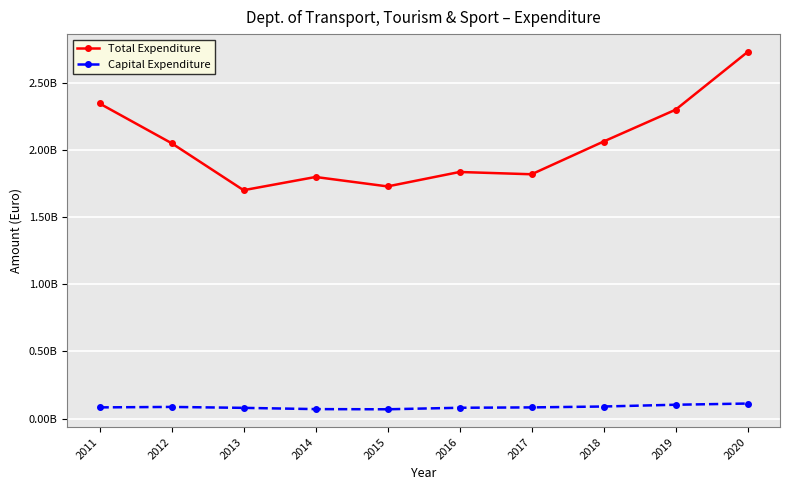

Which series changed the most between 2018 and 2020?

Total Expenditure